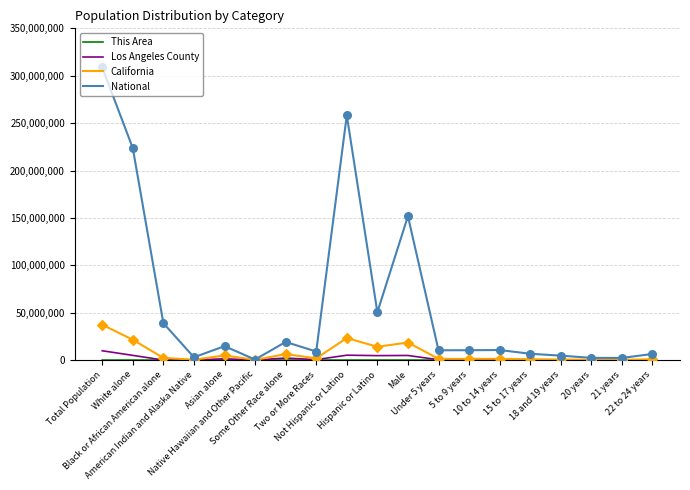

Which series has the largest total across all categories?

National